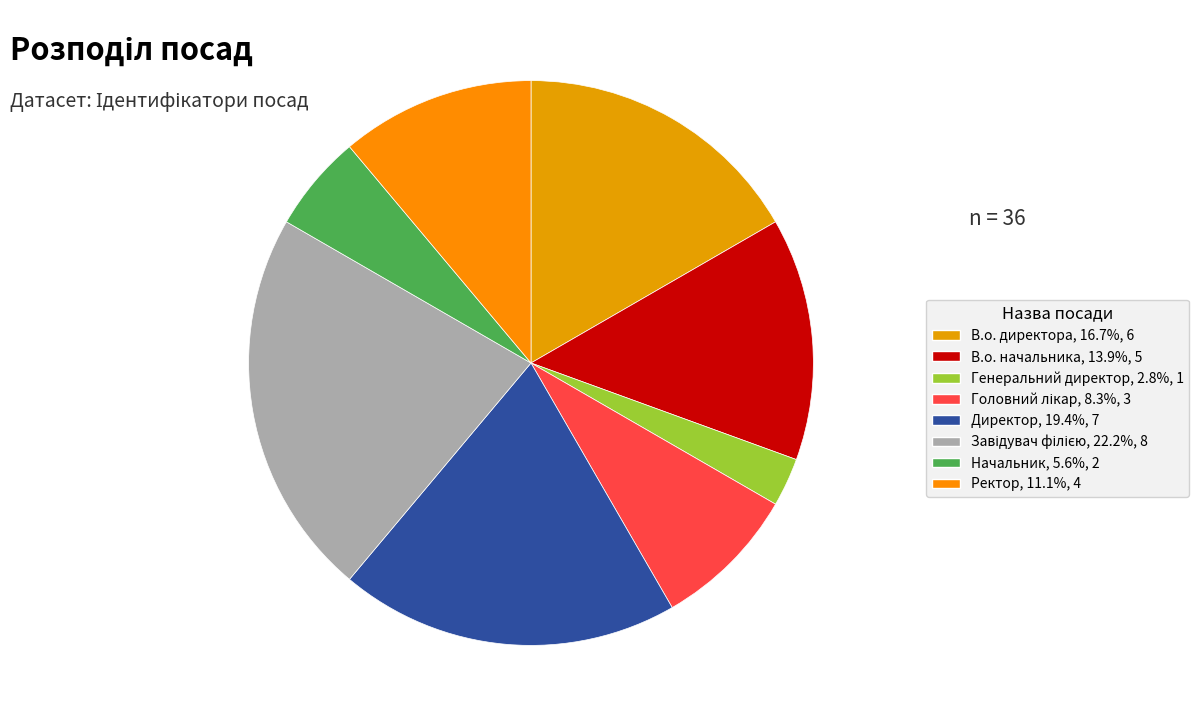

How many segments does this pie chart have?

8